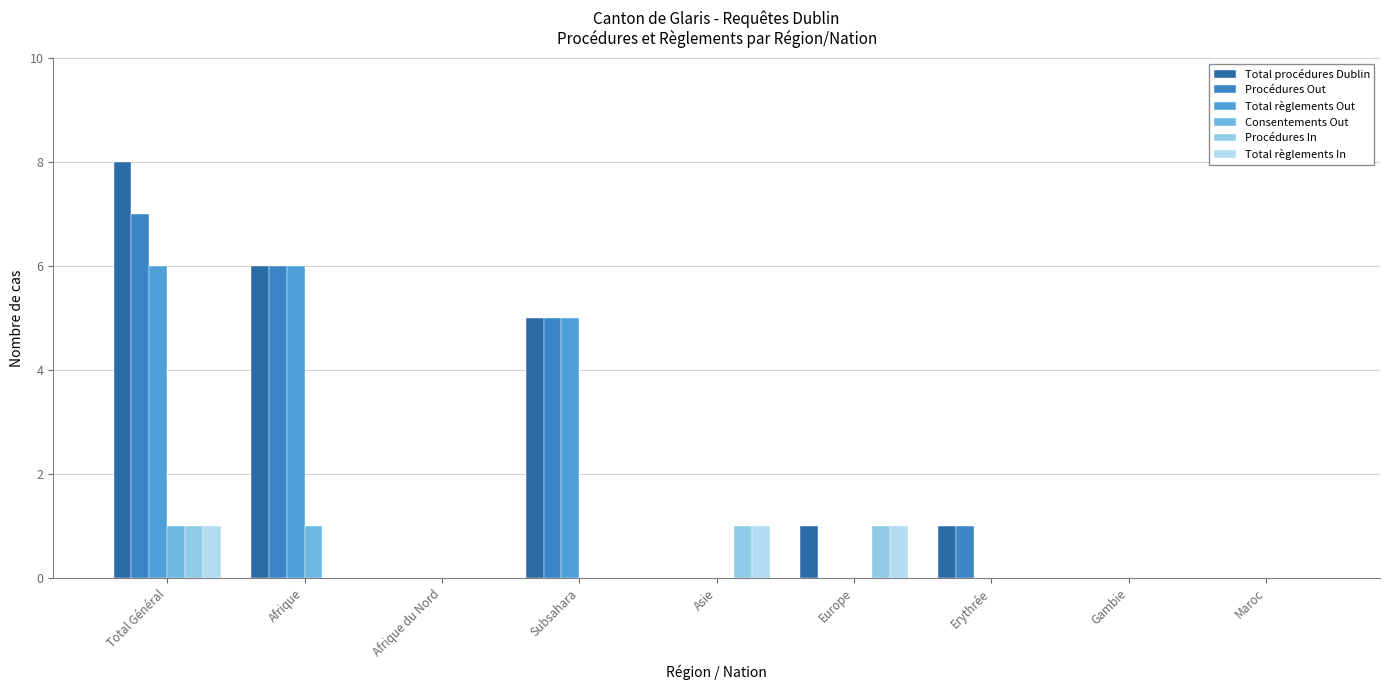

Which category has the lowest value across all series?

Afrique du Nord